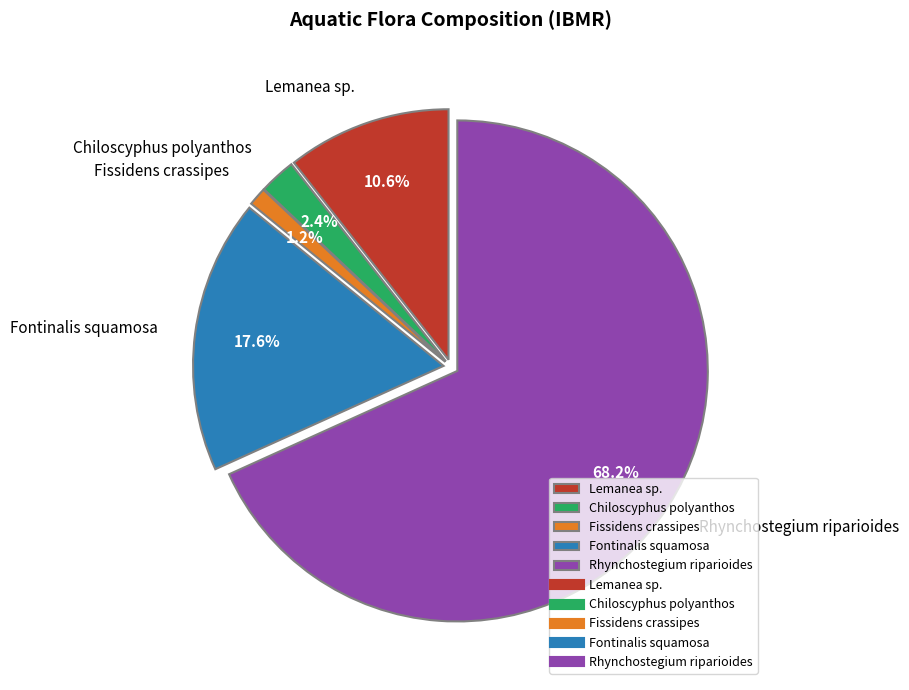

Is there any slice that represents more than half of the pie?

Yes